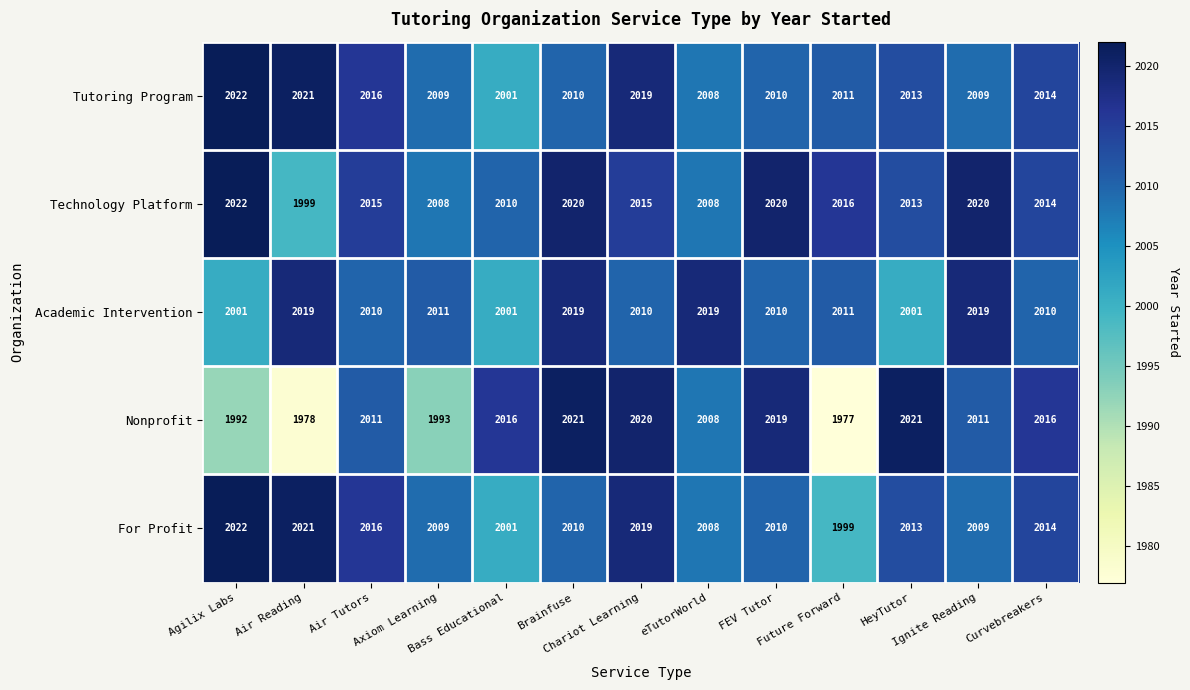

What is the total value across all series at Future Forward?

10014